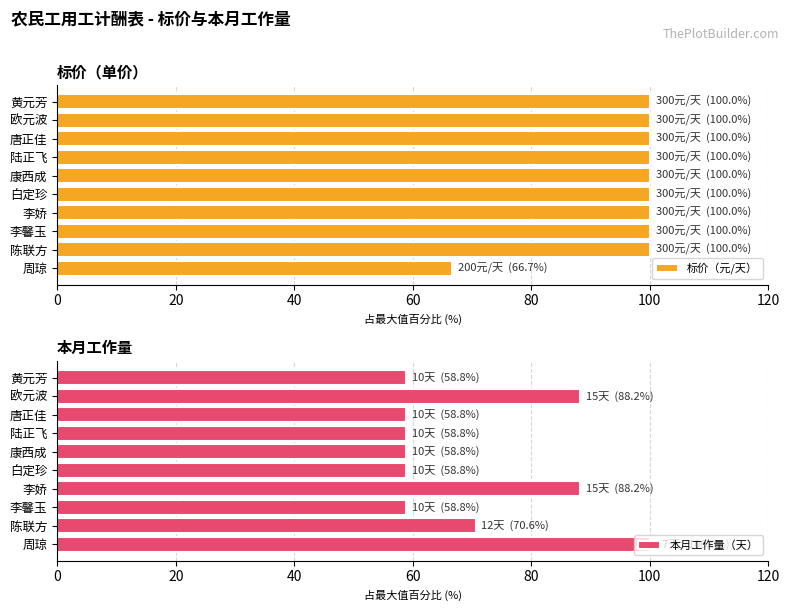

How many distinct data groups are displayed?

2